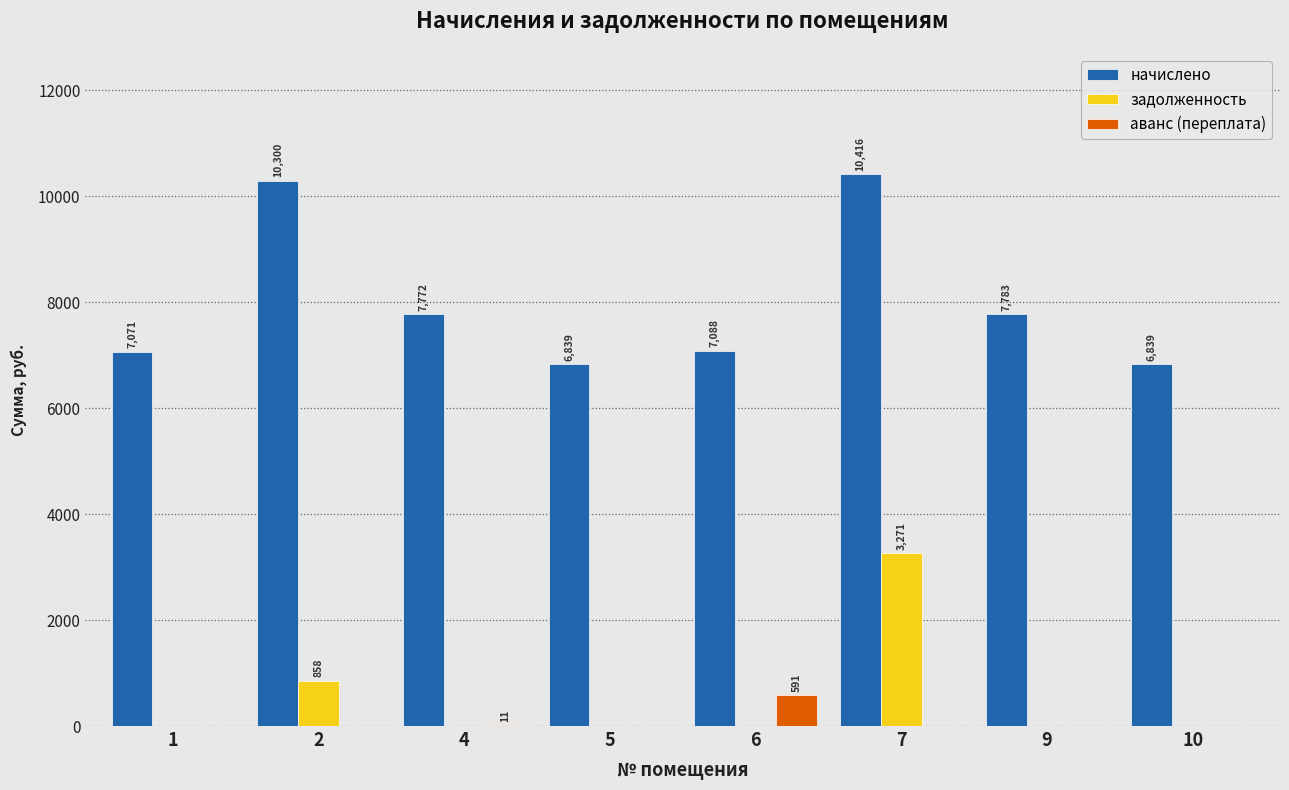

What is the spread (max minus min) of values at 10?

6839.3